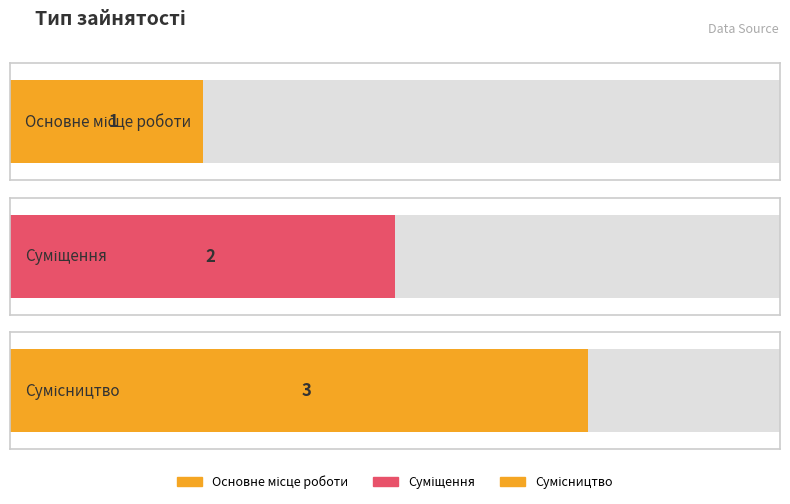

At which label is the value closest to 2?

Суміщення